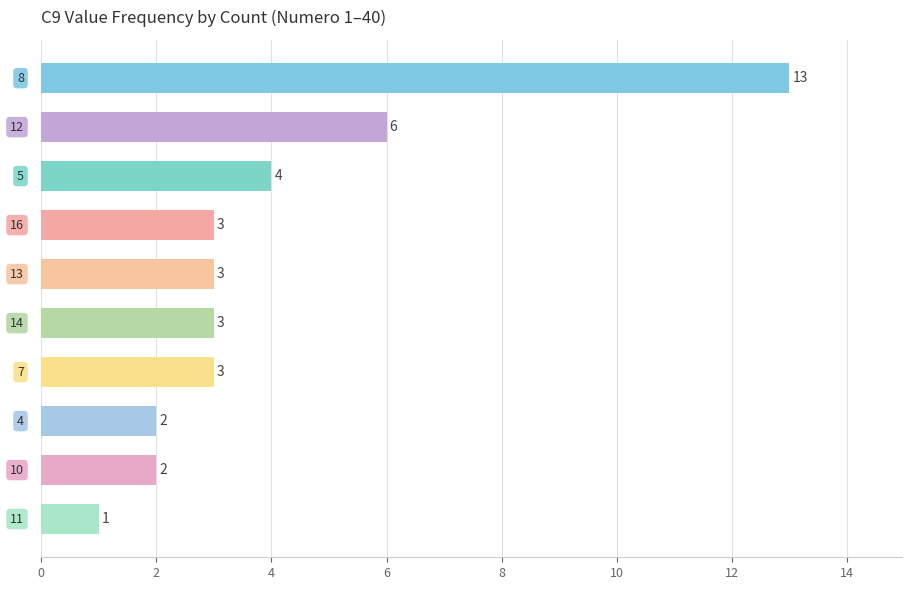

Reading top to bottom, transcribe all the data shown in this chart.

13	6	4	3	3	3	3	2	2	1